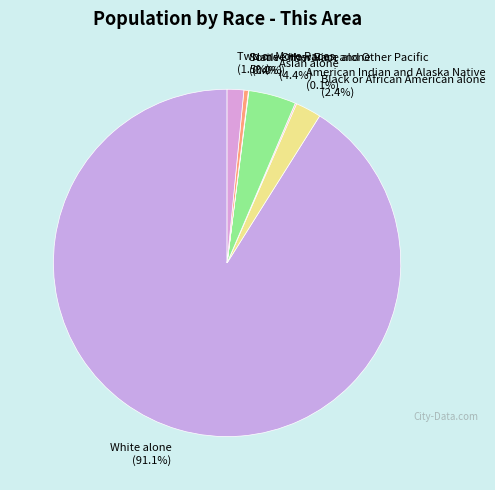

Does Asian alone account for over 50% of the chart?

No